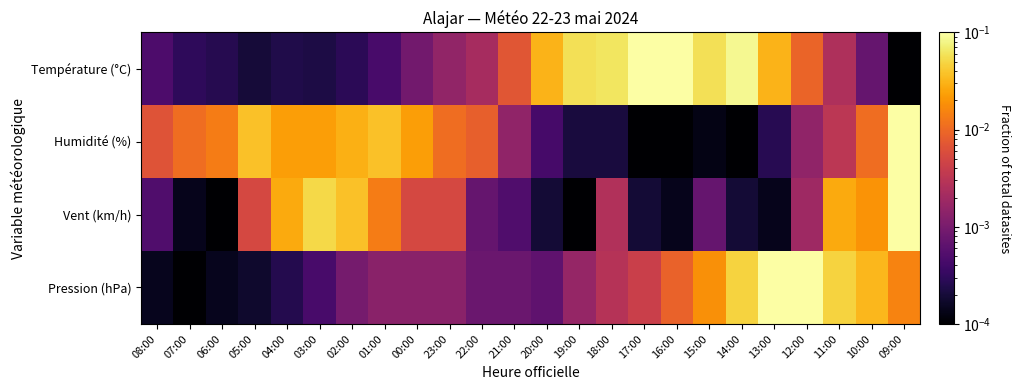

What is the total value across all series at 12:00?

0.1